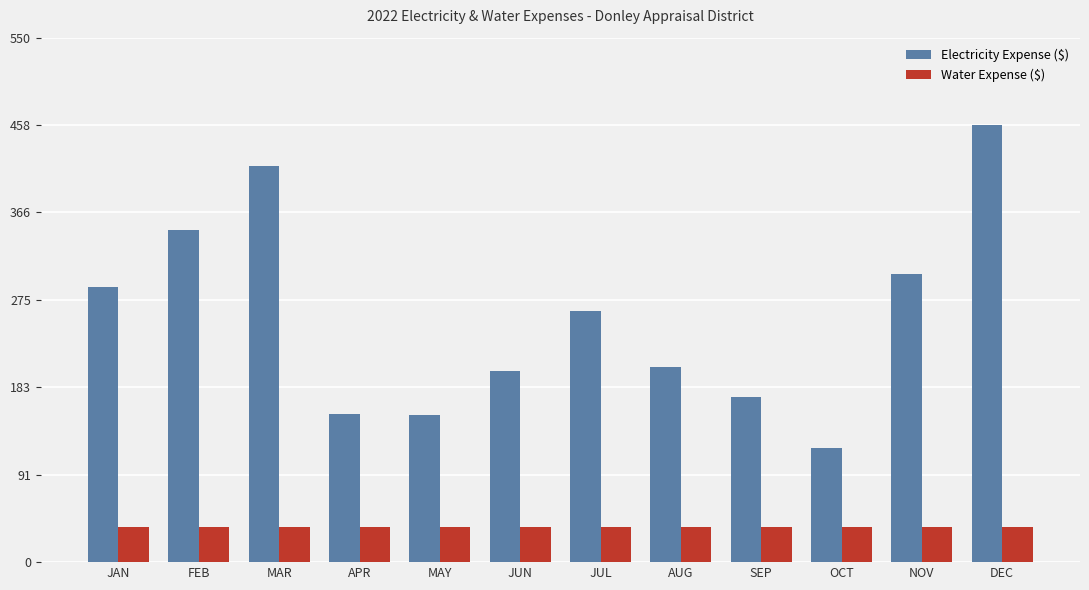

True or false: Water Expense ($) has a value of 8.6 at JUN.

False